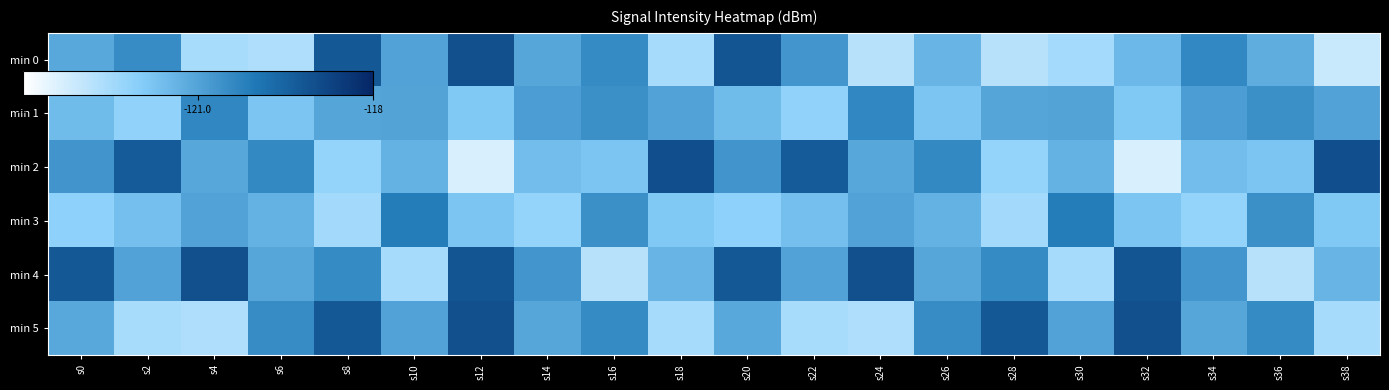

Between s0 and s34, which is larger?

s34